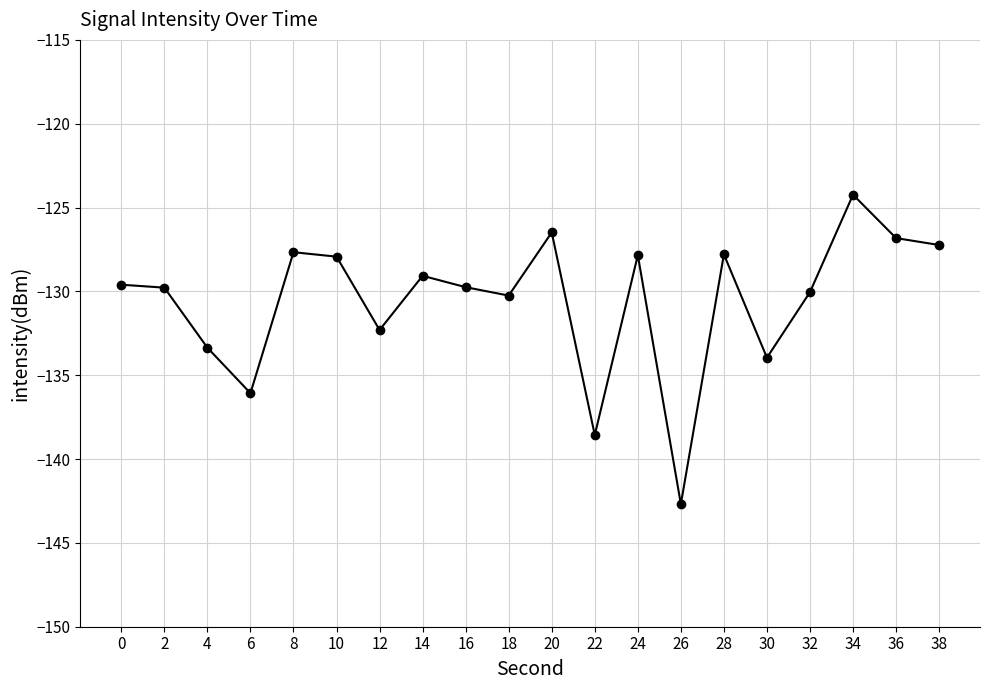

Which has a higher value, 26 or 38?

38